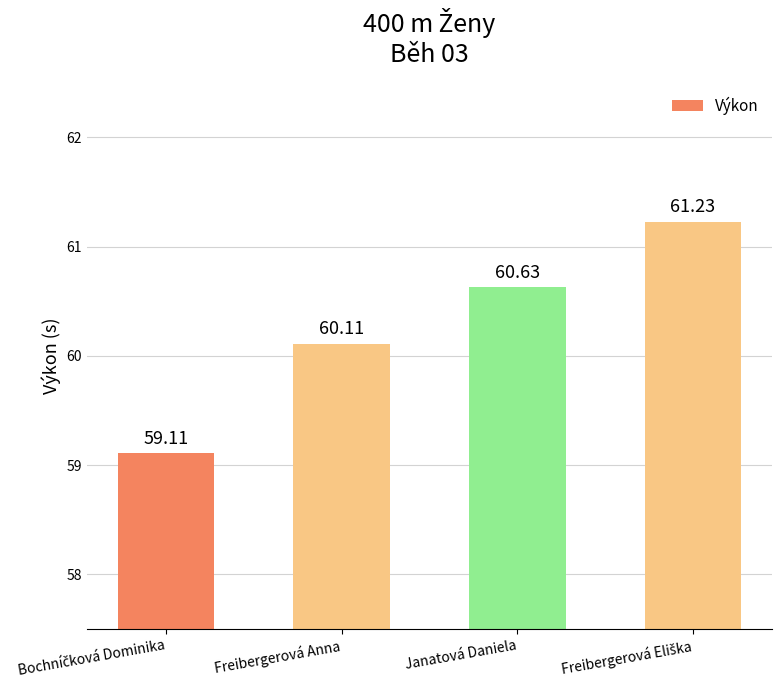

Is it true that the value at Janatová Daniela is 60.6?

True